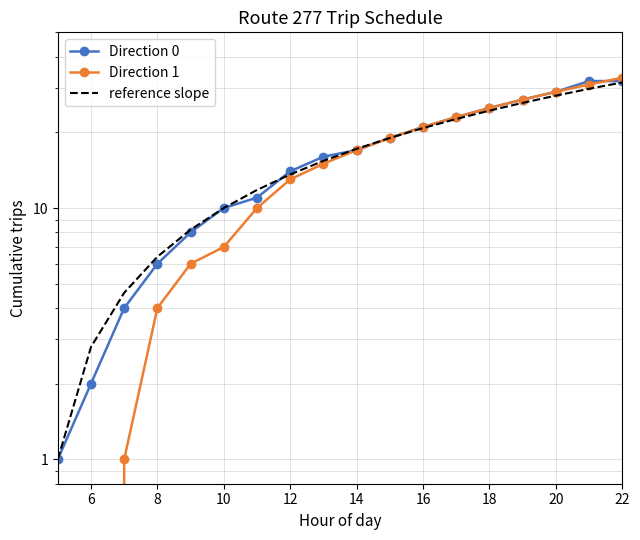

What is the average value of the Direction 0 series?

16.5